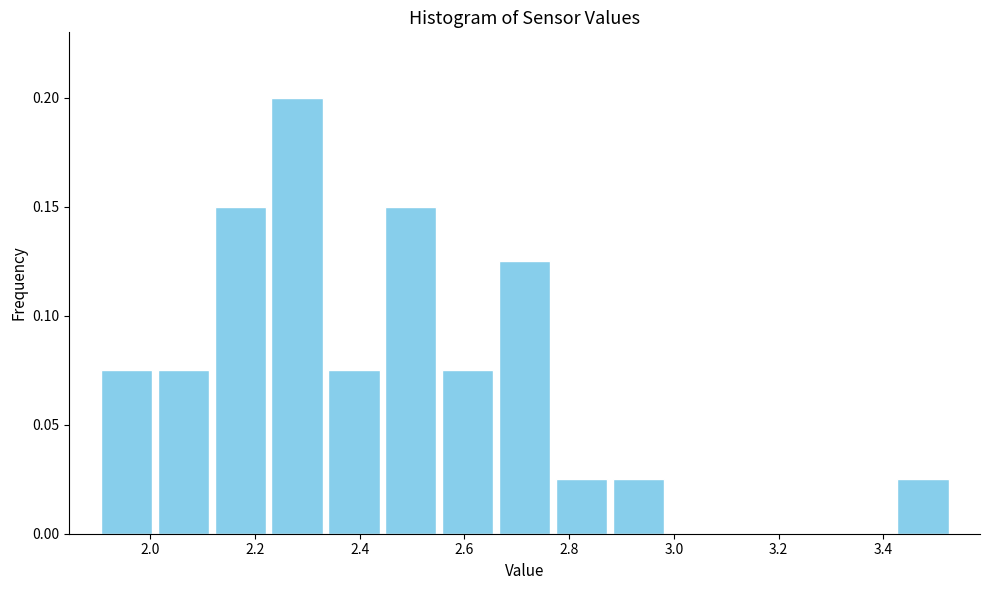

Reading left to right, transcribe this chart: for each bar, give the range it covers on the x-axis and its height. Neither the bar edges nor the heights are printed on the chart, so give them approximately, as read against the axes.

1.90 to 2.00: 0.075
2.00 to 2.12: 0.075
2.12 to 2.22: 0.150
2.22 to 2.34: 0.200
2.34 to 2.44: 0.075
2.44 to 2.56: 0.150
2.56 to 2.66: 0.075
2.66 to 2.76: 0.125
2.76 to 2.88: 0.025
2.88 to 2.98: 0.025
2.98 to 3.10: 0
3.10 to 3.20: 0
3.20 to 3.32: 0
3.32 to 3.42: 0
3.42 to 3.54: 0.025